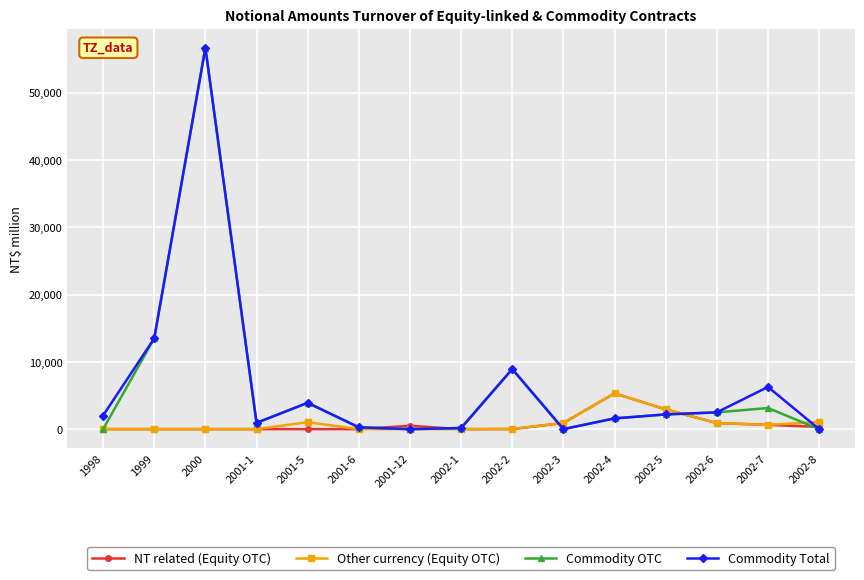

True or false: Other currency (Equity OTC) has more than 0 points higher than both neighbors.

True